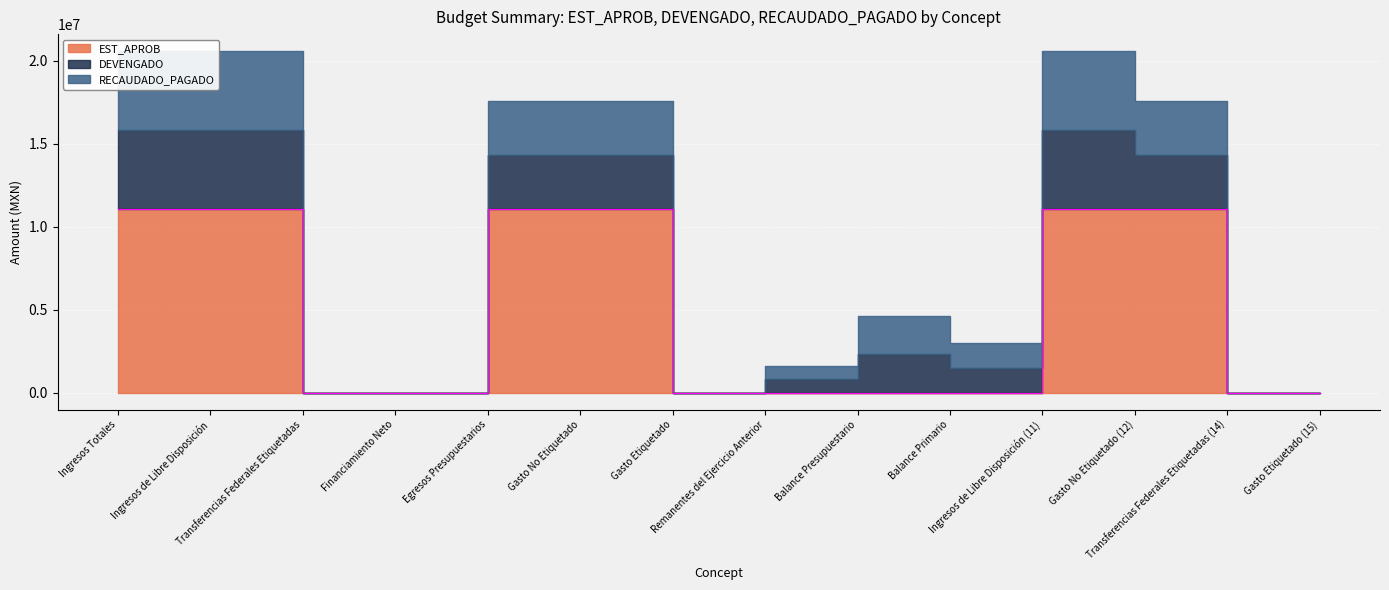

True or false: RECAUDADO_PAGADO and DEVENGADO cross at least once.

False